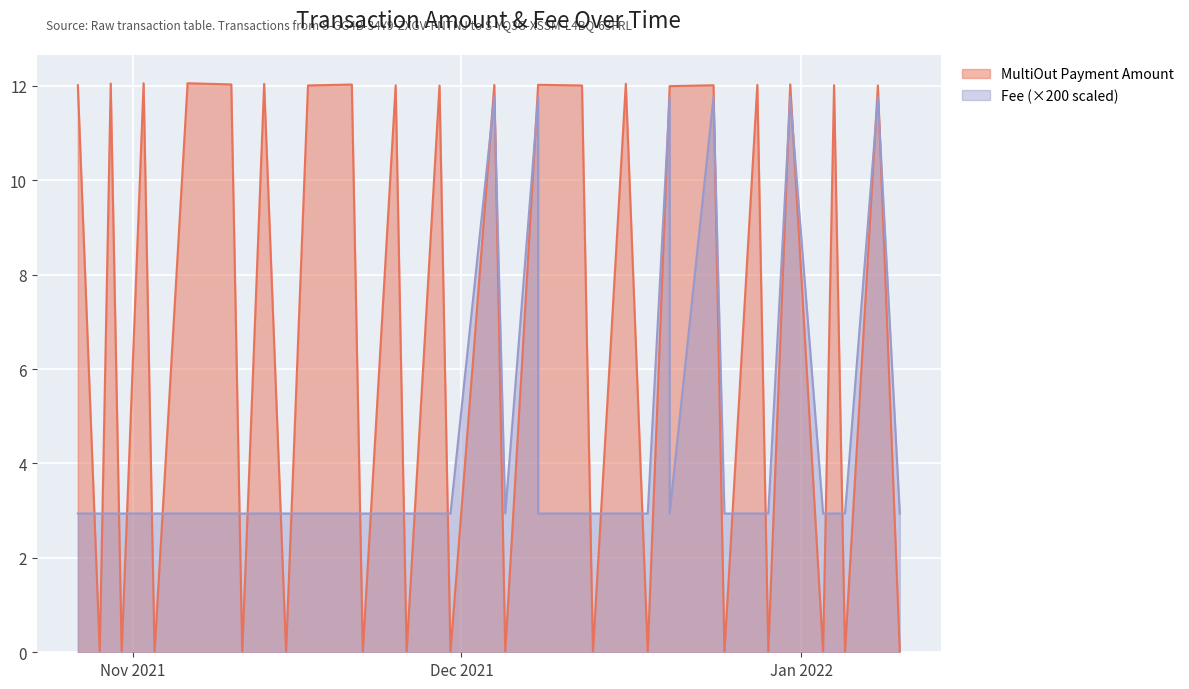

Between which two adjacent categories do MultiOut Payment Amount and Fee first intersect?

2021-10-27 and 2021-10-29